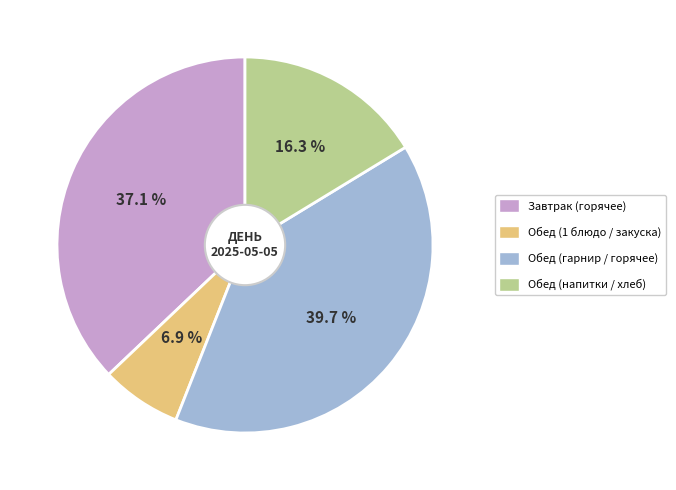

Approximately how many times larger is the value at Обед (гарнир / горячее) compared to Завтрак (горячее)?

1.1